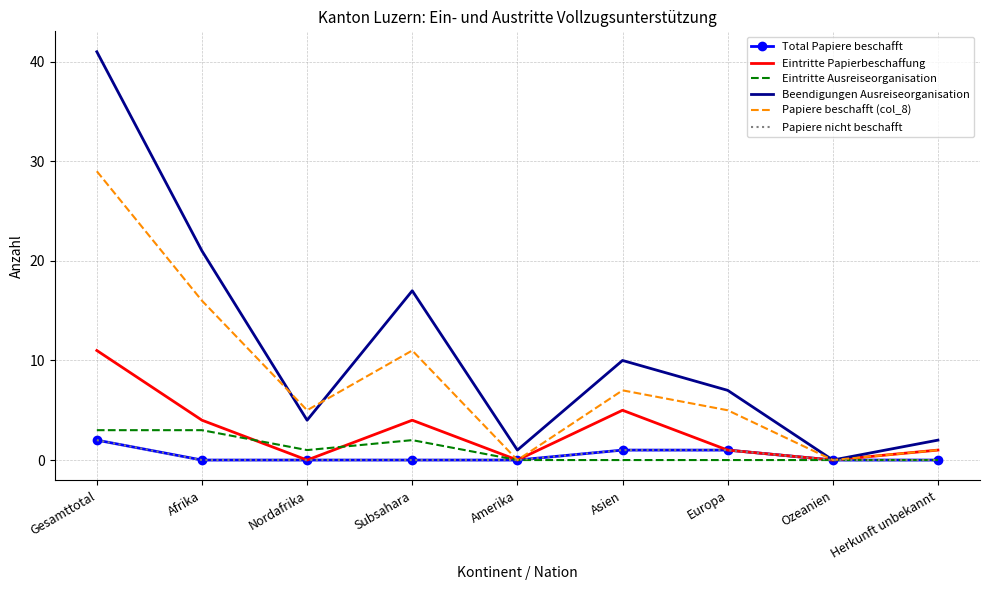

Reading left to right, extract all data points from this chart.

Total Papiere beschafft: Gesamttotal=2	Afrika=0	Nordafrika=0	Subsahara=0	Amerika=0	Asien=1	Europa=1	Ozeanien=0	Herkunft unbekannt=0
Eintritte Papierbeschaffung: Gesamttotal=11	Afrika=4	Nordafrika=0	Subsahara=4	Amerika=0	Asien=5	Europa=1	Ozeanien=0	Herkunft unbekannt=1
Eintritte Ausreiseorganisation: Gesamttotal=3	Afrika=3	Nordafrika=1	Subsahara=2	Amerika=0	Asien=0	Europa=0	Ozeanien=0	Herkunft unbekannt=0
Beendigungen Ausreiseorganisation: Gesamttotal=41	Afrika=21	Nordafrika=4	Subsahara=17	Amerika=1	Asien=10	Europa=7	Ozeanien=0	Herkunft unbekannt=2
Papiere beschafft (col_8): Gesamttotal=29	Afrika=16	Nordafrika=5	Subsahara=11	Amerika=0	Asien=7	Europa=5	Ozeanien=0	Herkunft unbekannt=1
Papiere nicht beschafft: Gesamttotal=2	Afrika=0	Nordafrika=0	Subsahara=0	Amerika=0	Asien=1	Europa=1	Ozeanien=0	Herkunft unbekannt=0